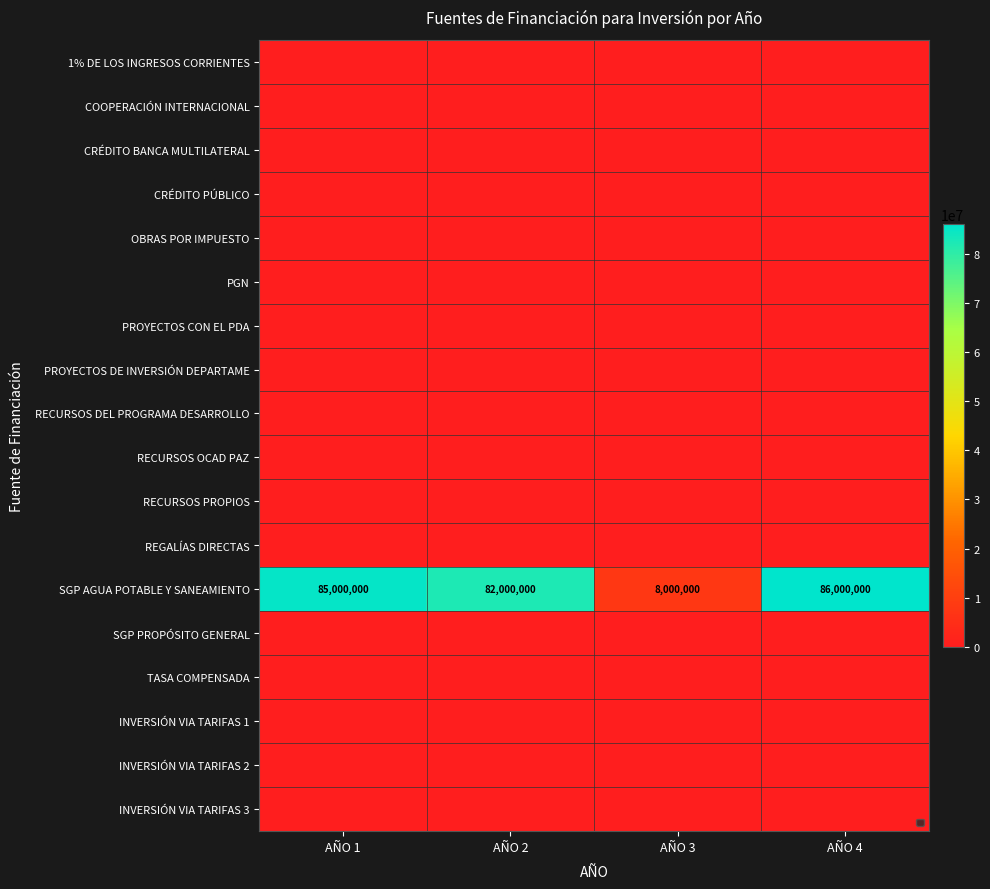

Where is SGP AGUA POTABLE Y SANEAMIENTO nearest to the value 47000000?

AÑO 2